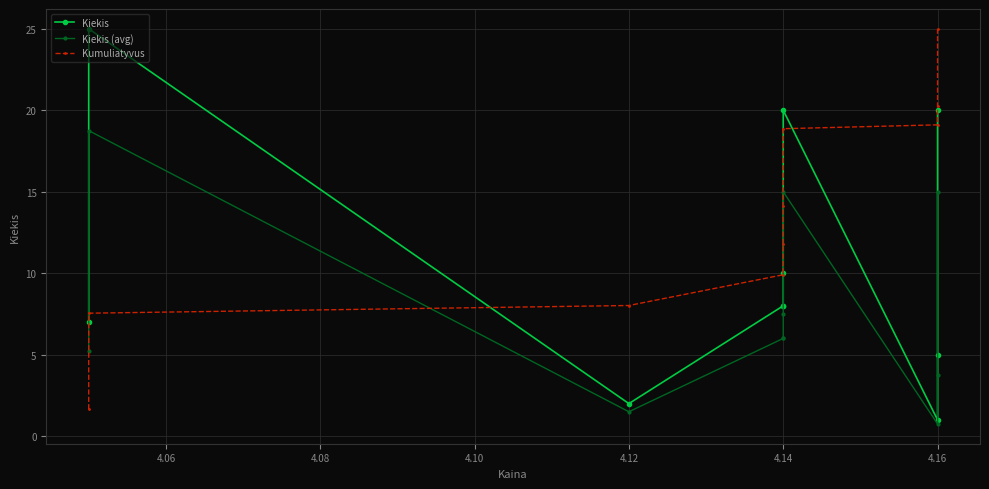

What is the spread (max minus min) of values at 4.16?

18.4